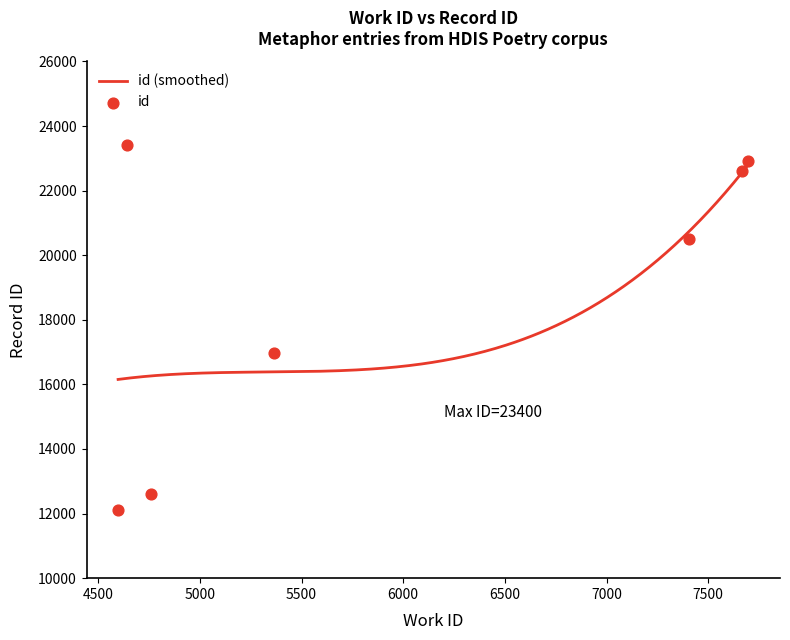

Approximately how many times larger is the value at 4761 compared to 4640?

0.5